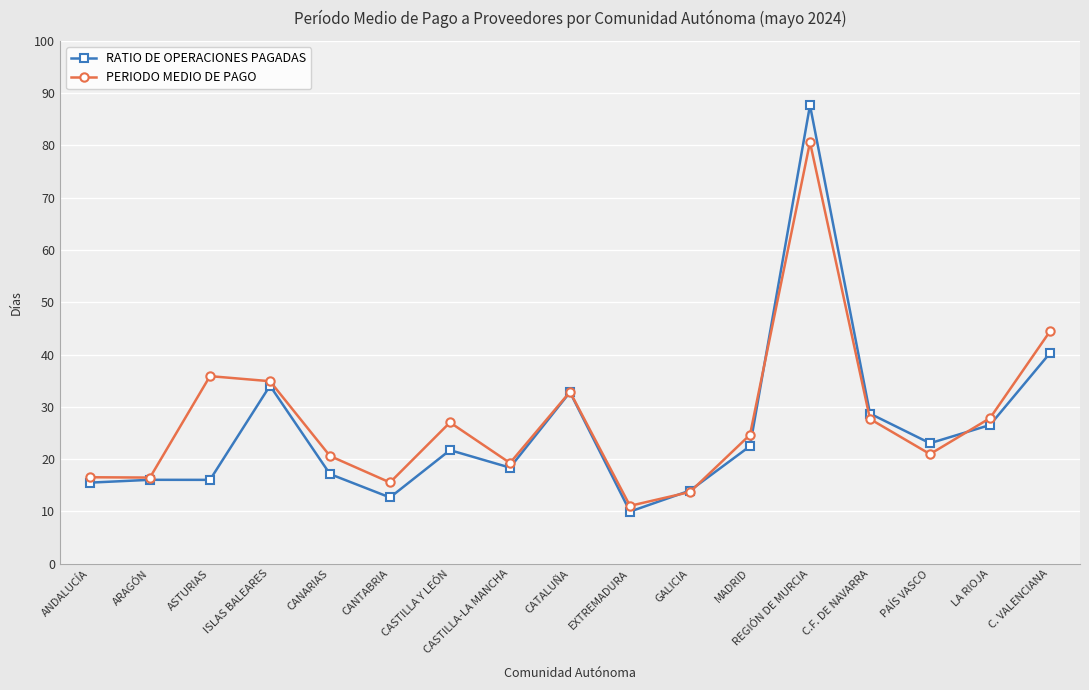

True or false: PERIODO MEDIO DE PAGO has a value of 36.2 at MADRID.

False